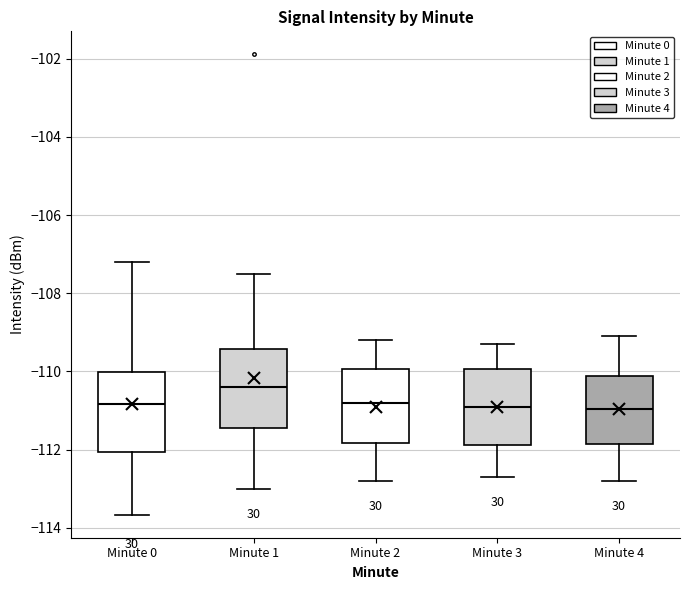

Where is the lower edge of the box for Minute 1 on the y-axis? The values are not printed on the chart, so give them approximately, as read against the axis.

-111.4